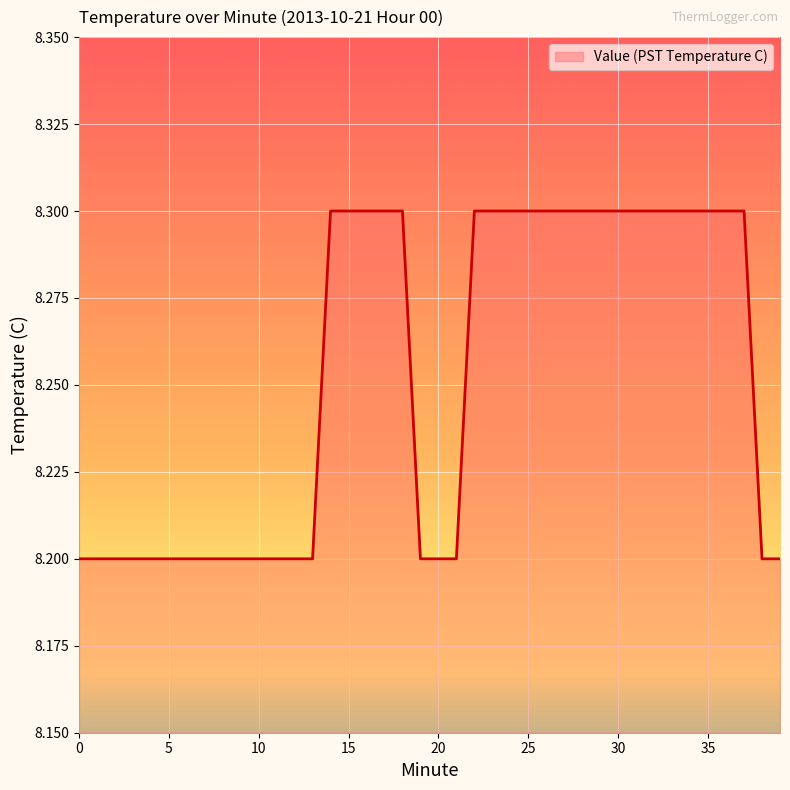

What is the maximum value shown in the chart?

8.3